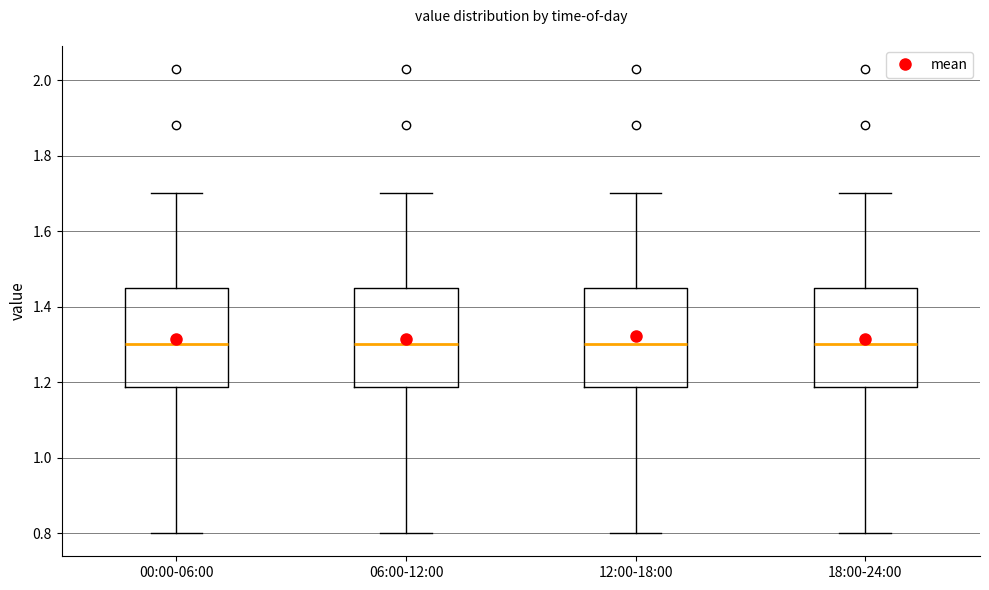

Reading left to right, read every box against the y-axis: the position of its median line, the range the box covers, and the ends of its whiskers. The values are not printed on the chart, so give them approximately, as read against the axis.

00:00-06:00: median 1.30, box 1.18 to 1.46, whiskers 0.80 to 1.70
06:00-12:00: median 1.30, box 1.18 to 1.46, whiskers 0.80 to 1.70
12:00-18:00: median 1.30, box 1.18 to 1.46, whiskers 0.80 to 1.70
18:00-24:00: median 1.30, box 1.18 to 1.46, whiskers 0.80 to 1.70